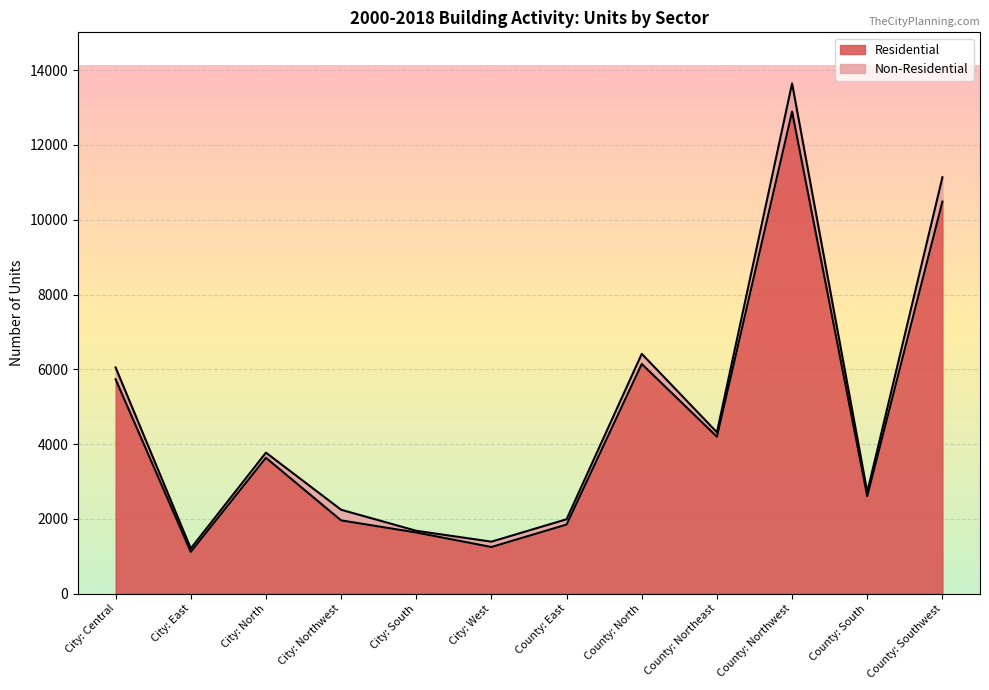

Reading right to left, transcribe all the data shown in this chart.

10485	2606	12892	4197	6143	1848	1247	1635	1959	3634	1117	5733